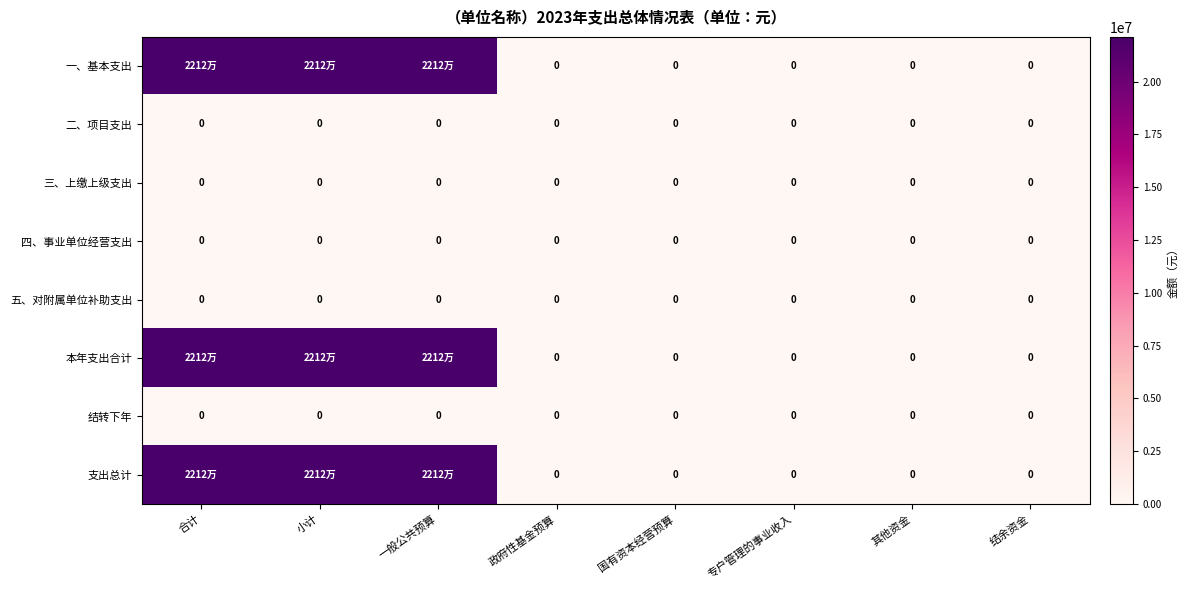

What is the greatest value displayed?

22120732.2